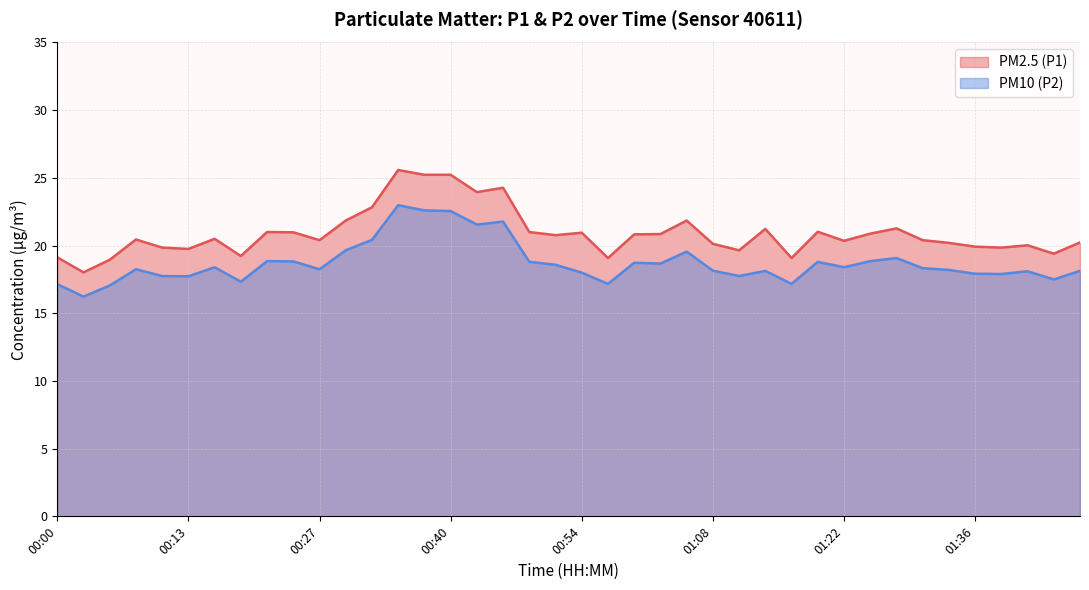

What is the difference between the maximum and second lowest values in the PM10 (P2) series?

5.9